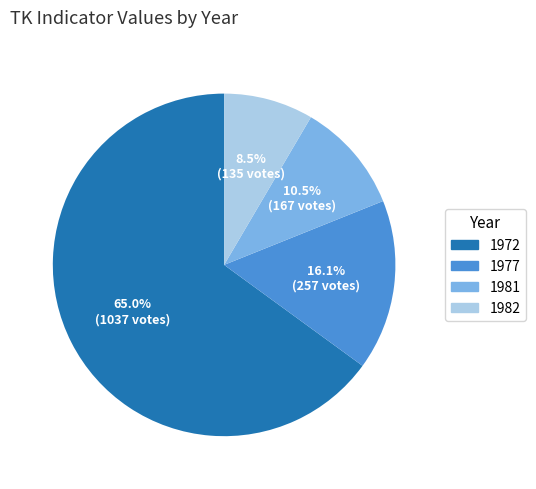

How many segments does this pie chart have?

4